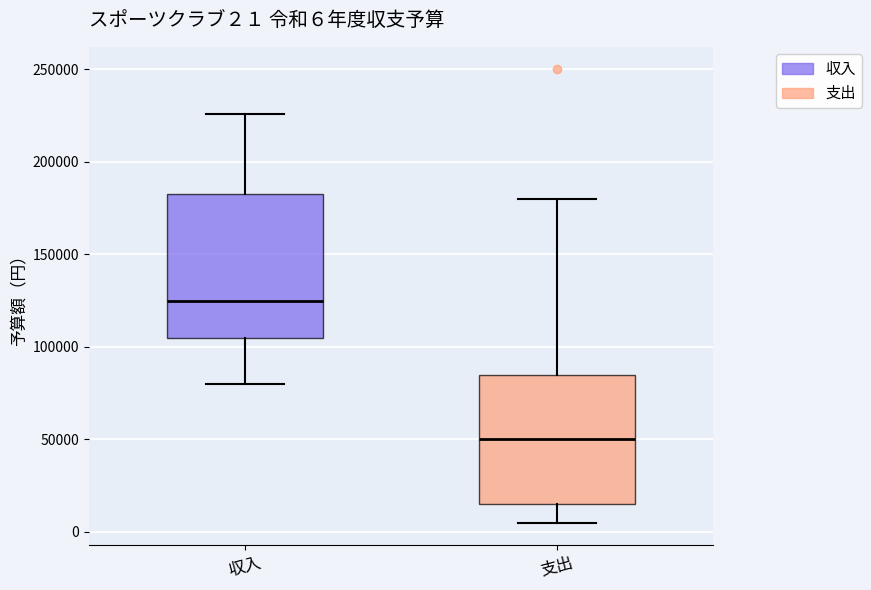

Which box has the highest median line?

収入